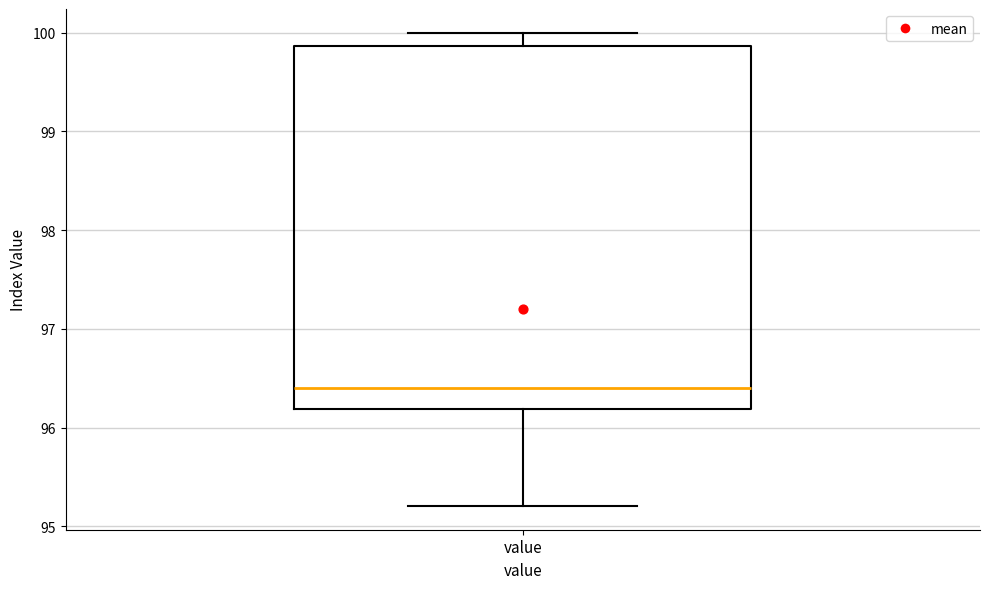

Transcribe this box plot: give where the median line is, the range the box spans, and where the two whiskers end, as read against the y-axis. The values are not printed on the chart, so give them approximately, as read against the axis.

median 96.4, box 96.2 to 99.9, whiskers 95.2 to 100.0